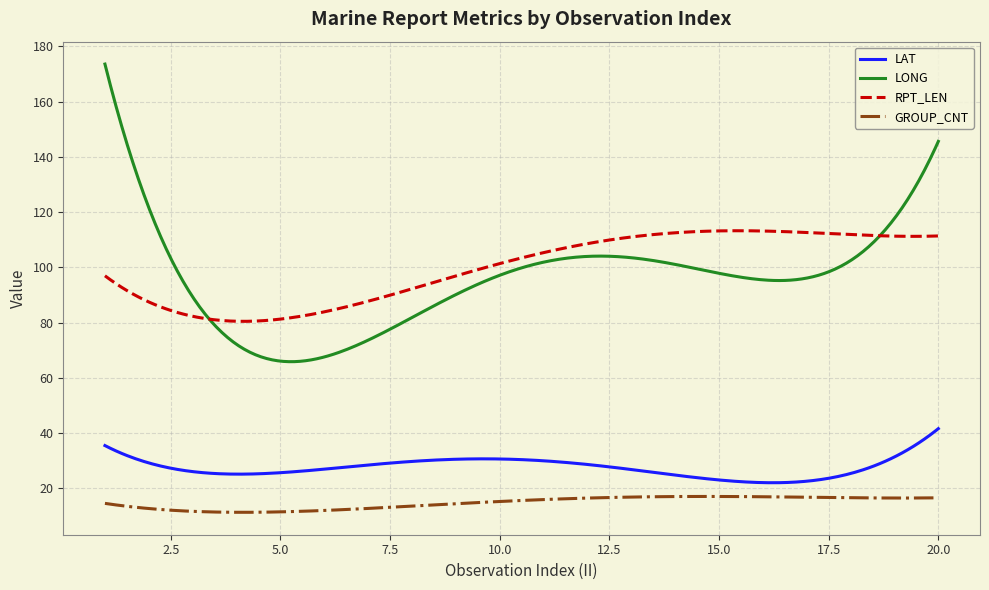

Which series has the widest spread of values?

LONG